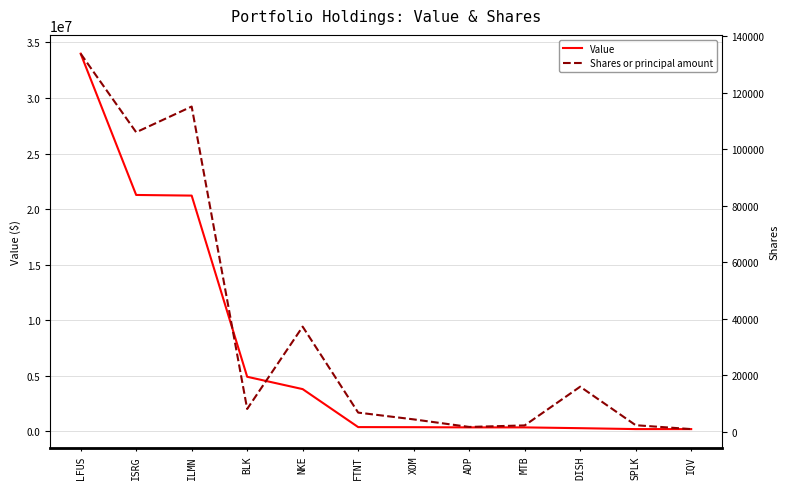

Reading left to right, what are all the values shown in this chart?

Value: 33992000	21275000	21218000	4913000	3801000	383000	375000	357000	357000	286000	204000	204000
Shares or principal amount: 133807	105997	115091	8067	37193	6775	4376	1699	2240	15950	2310	940